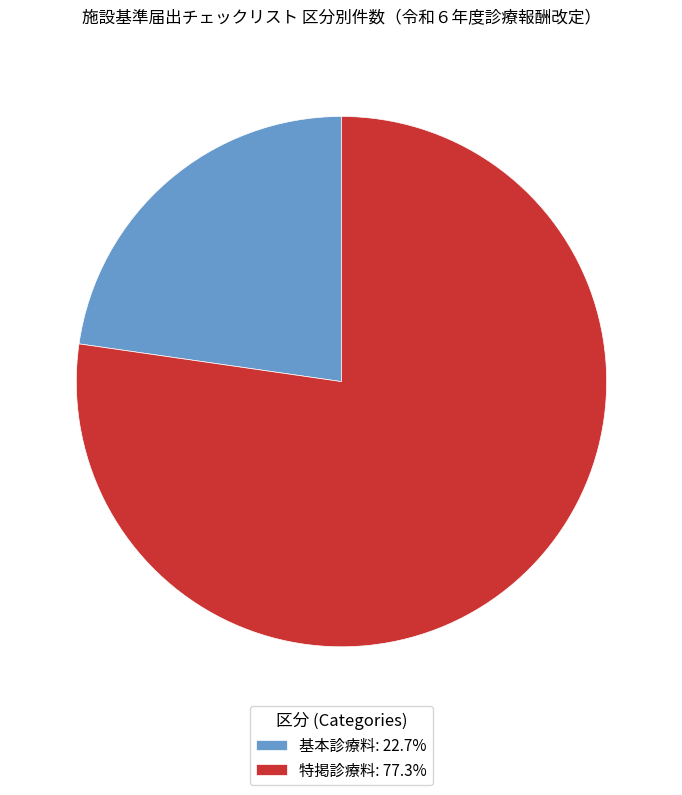

Which category has the biggest portion of the pie?

特掲診療料